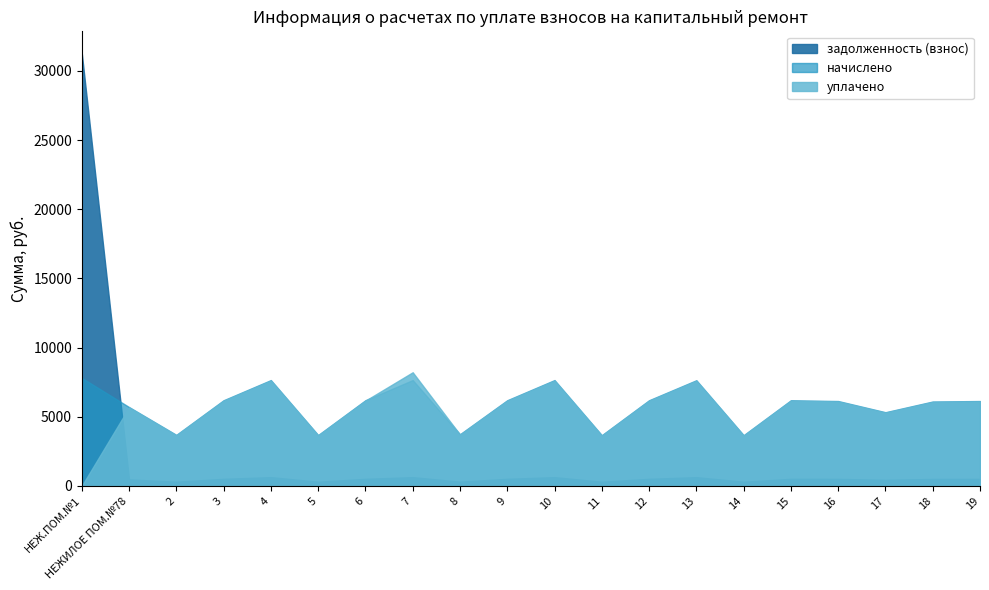

True or false: задолженность (взнос) has a value of 305.6 at 14.

True